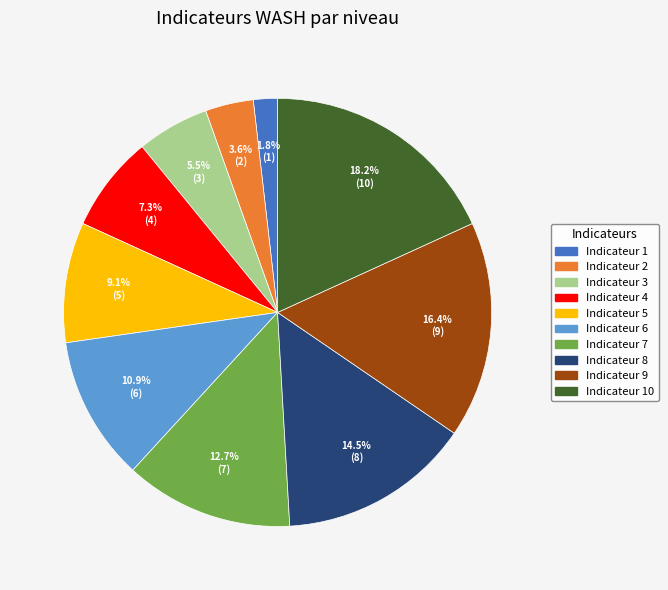

How many slices are in this pie chart?

10